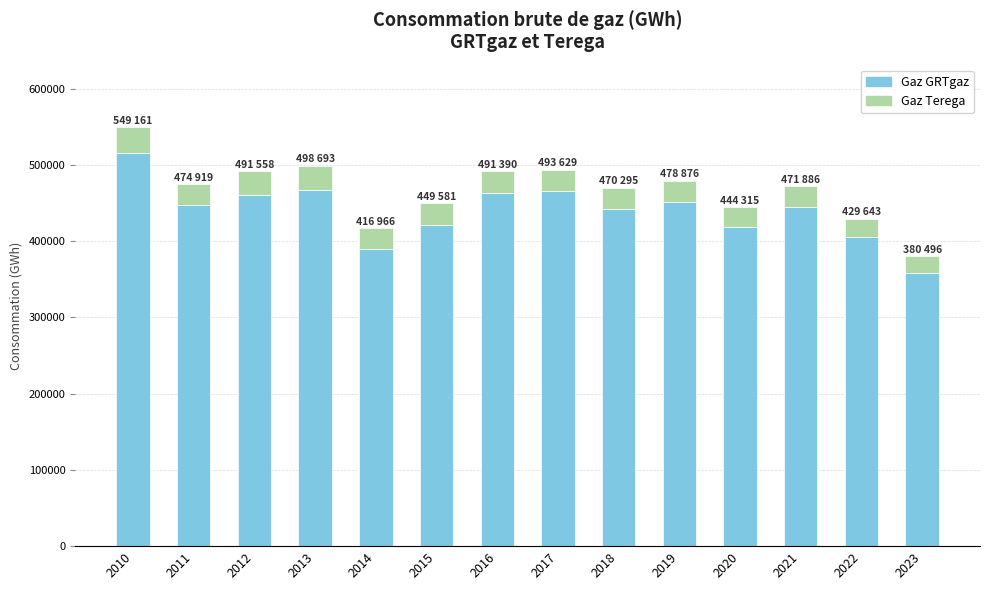

What is the maximum value for Gaz GRTgaz?

515211